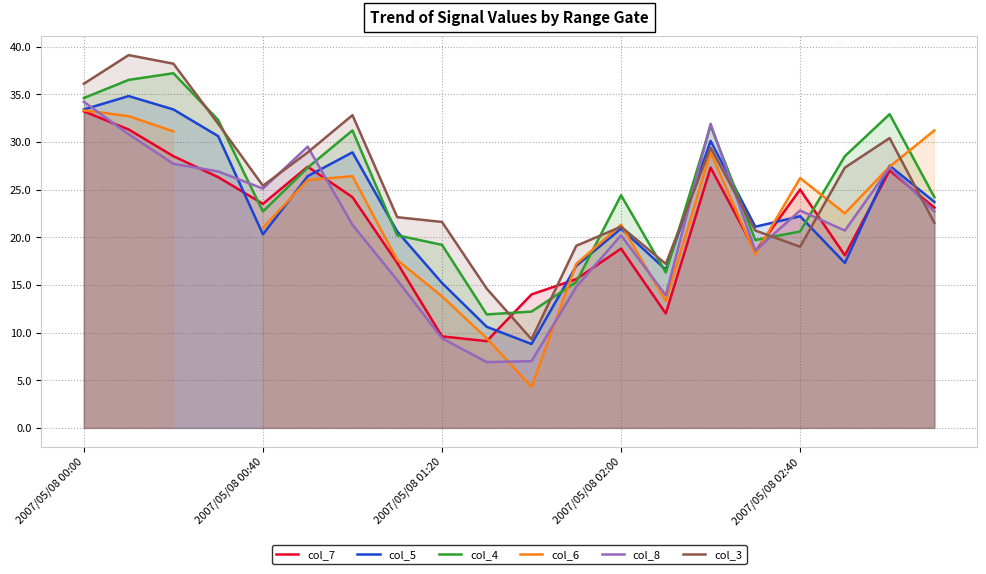

After their last crossing, which series has the higher values: col_5 or col_8?

col_5